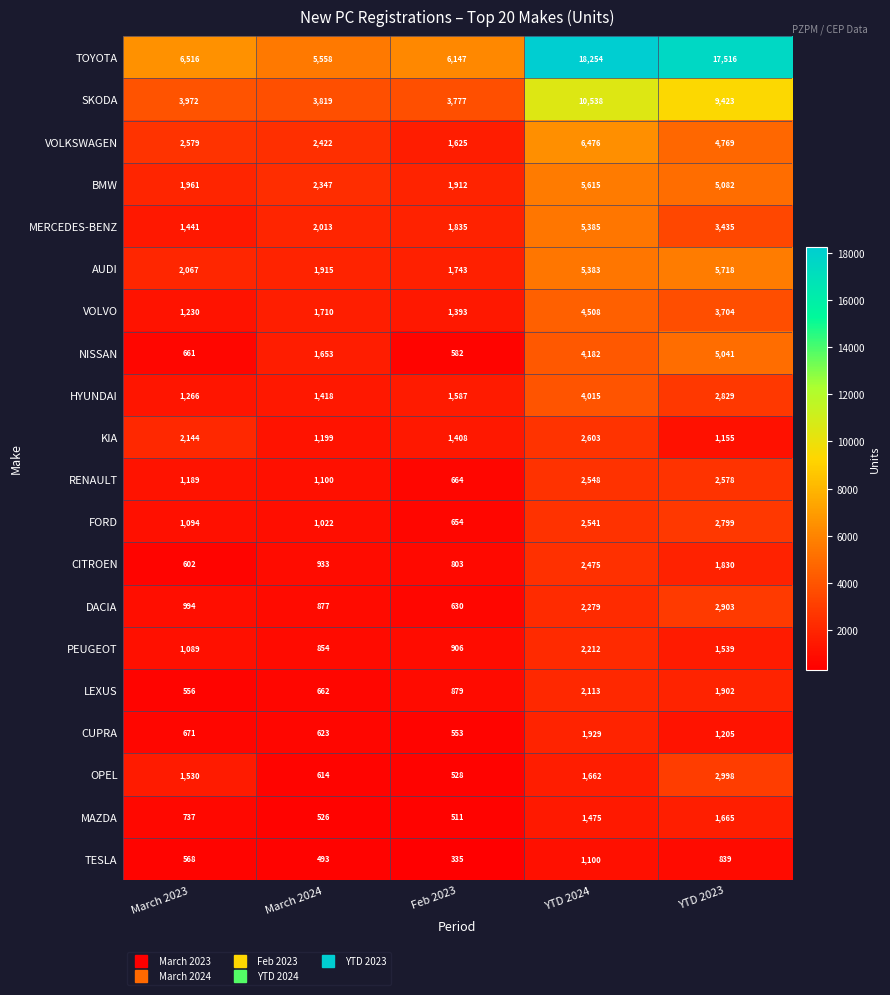

At which category does the chart reach its minimum across all series?

Feb 2023